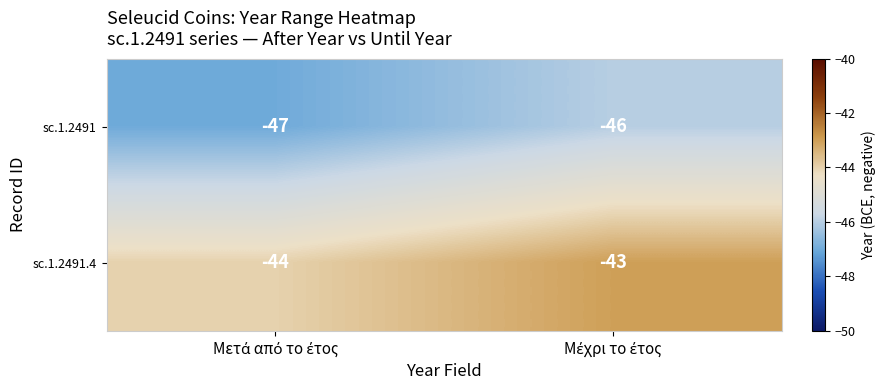

Reading left to right, transcribe all the data shown in this chart.

sc.1.2491: -47	-46
sc.1.2491.4: -44	-43